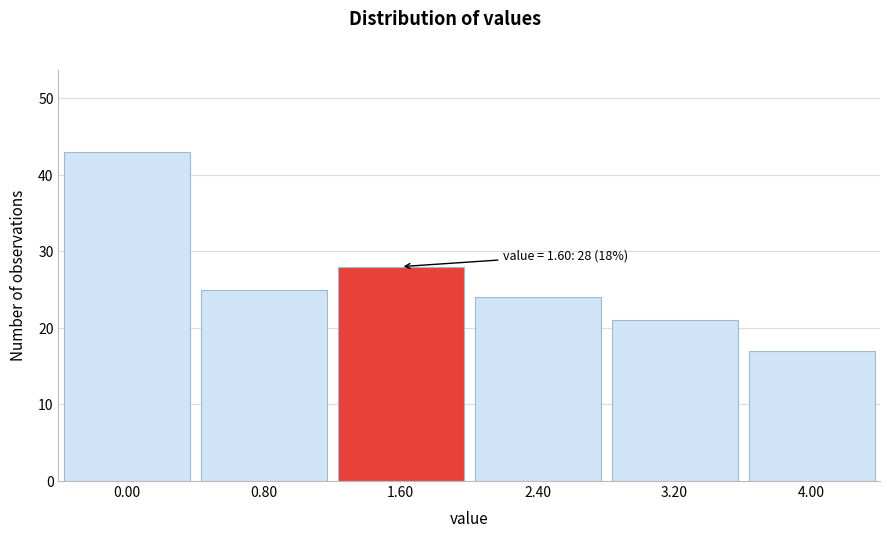

Which range on the x-axis has the tallest bar?

-0.4 to 0.4